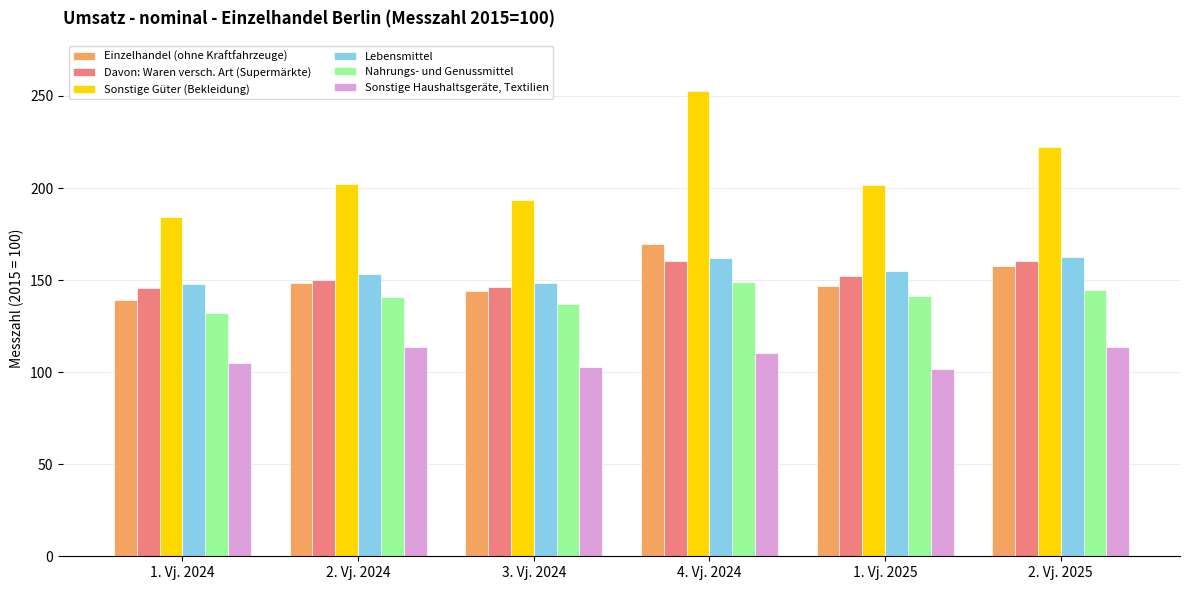

List the series in order of their peak value, highest first.

Sonstige Güter (Bekleidung), Einzelhandel (ohne Kraftfahrzeuge), Lebensmittel, Davon: Waren versch. Art (Supermärkte), Nahrungs- und Genussmittel, Sonstige Haushaltsgeräte, Textilien